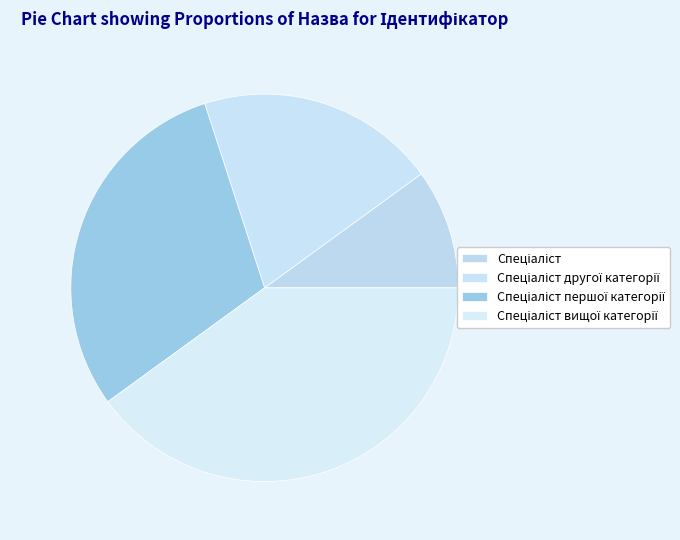

How many slices are in this pie chart?

4